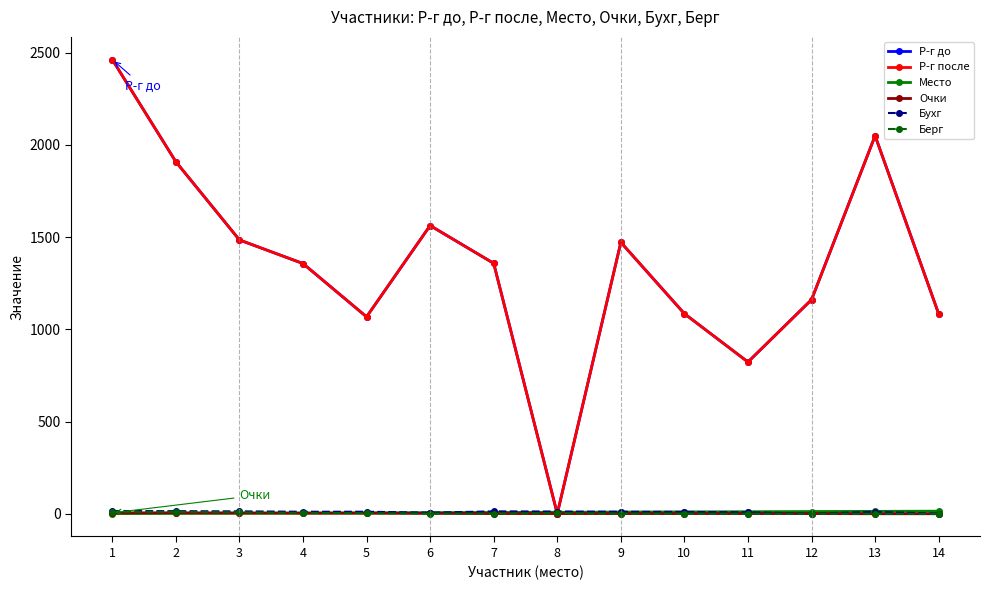

How many values in the Р-г после series are below 1358?

7